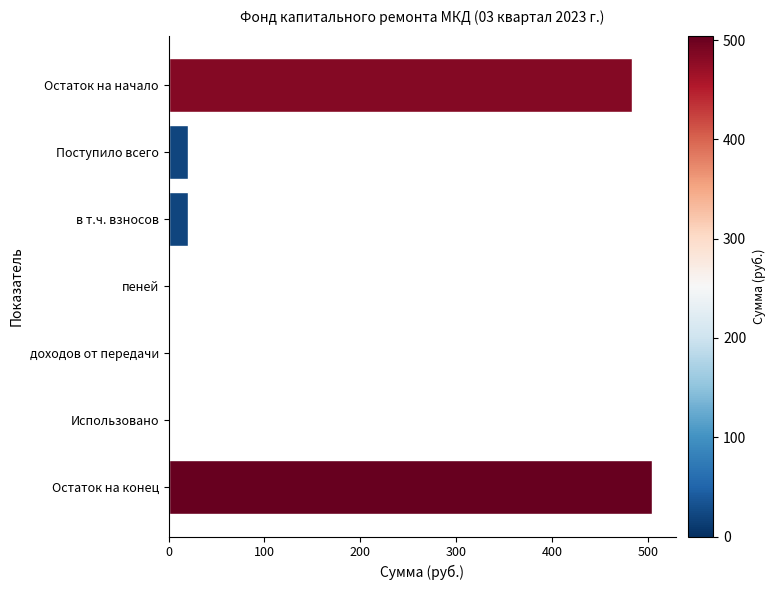

How many series are shown in this chart?

1